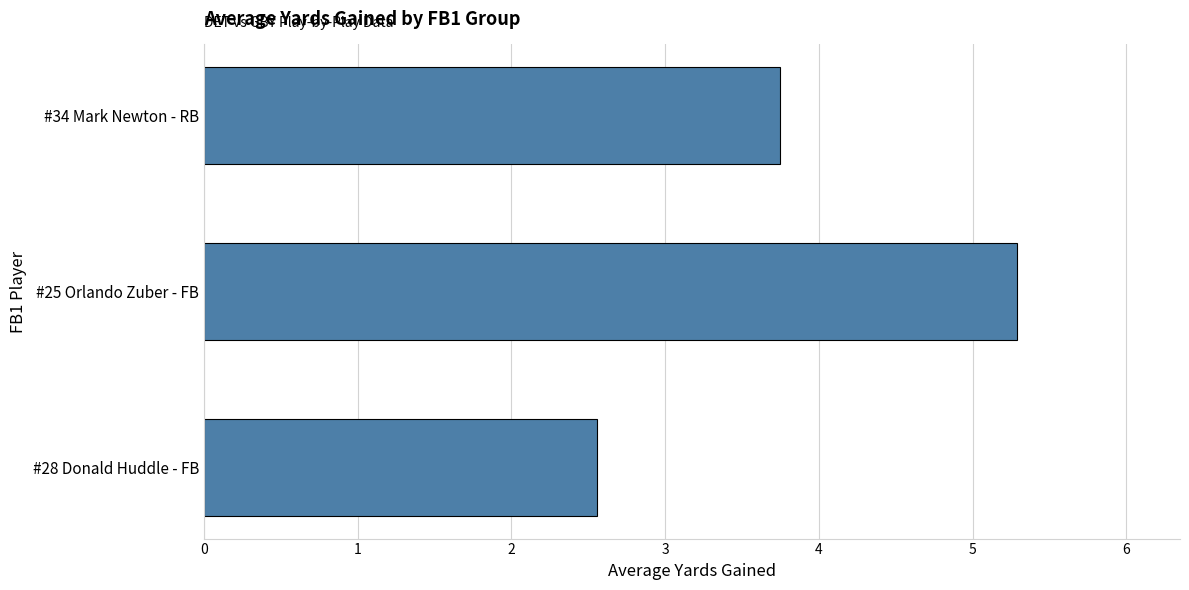

Which has a higher value, #34 Mark Newton - RB or #28 Donald Huddle - FB?

#34 Mark Newton - RB